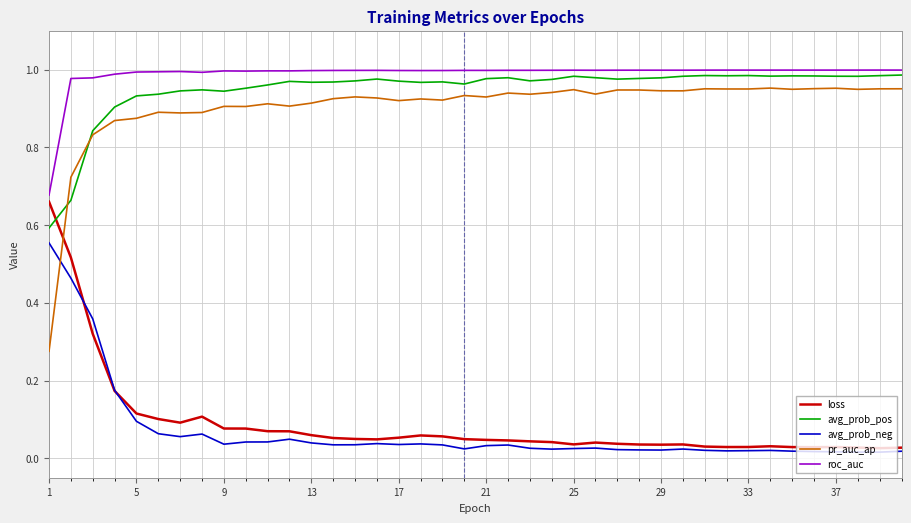

How many times do avg_prob_neg and pr_auc_ap cross each other?

1